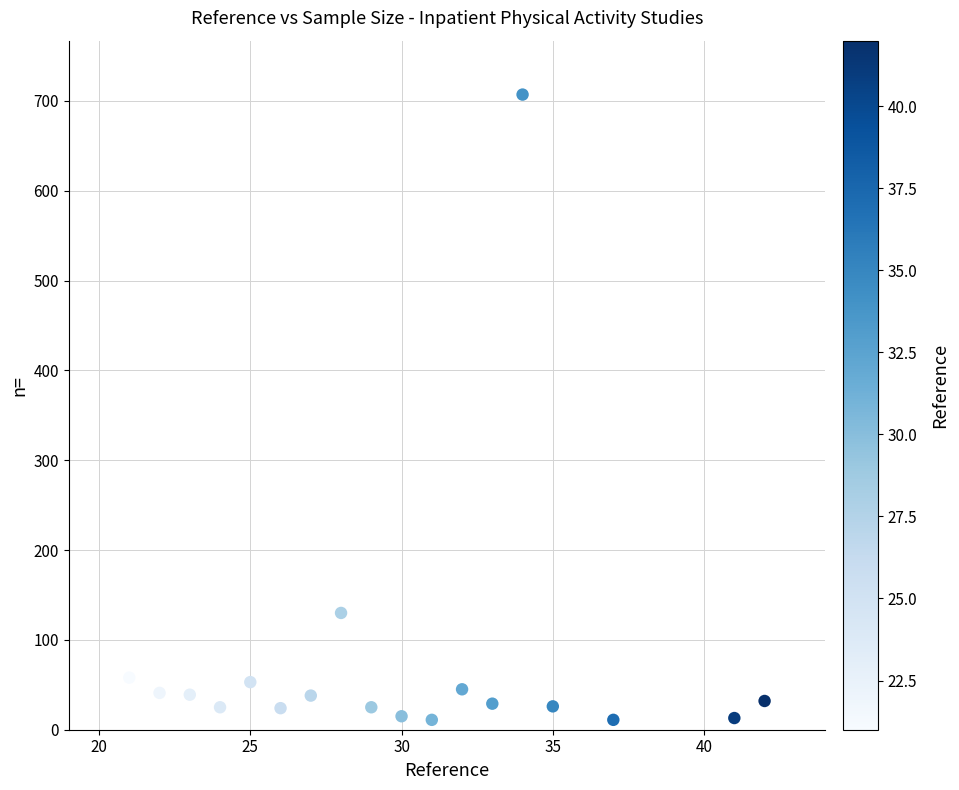

What is the range of X values (max minus min)?

21